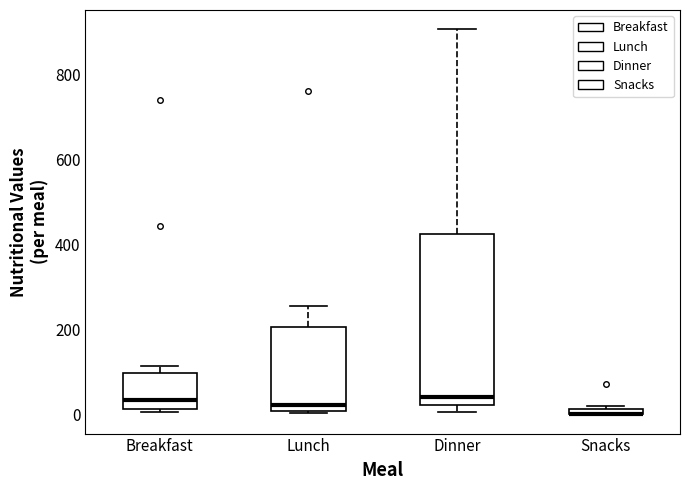

Comparing the boxes themselves (not the whiskers), which one is the tallest?

Dinner